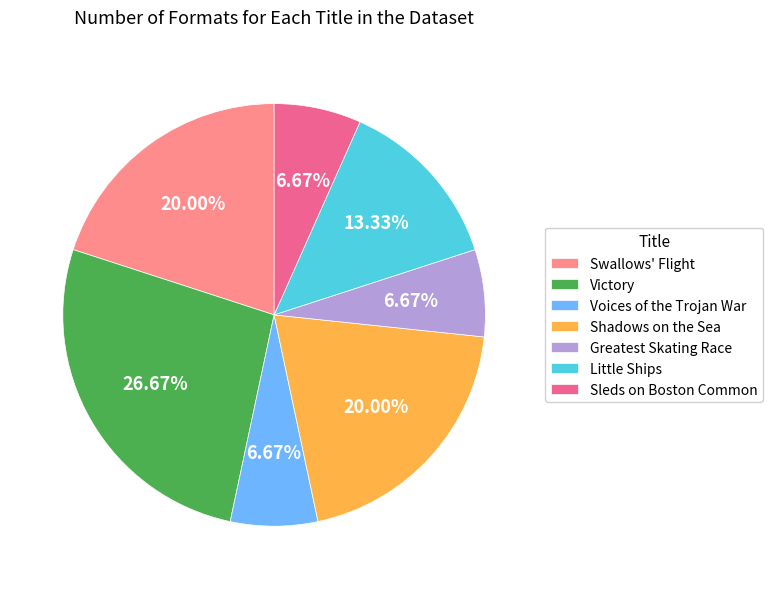

How many segments does this pie chart have?

7